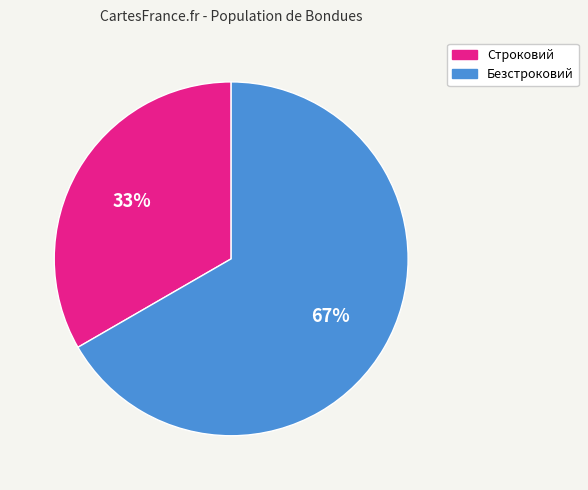

How many slices are in this pie chart?

2